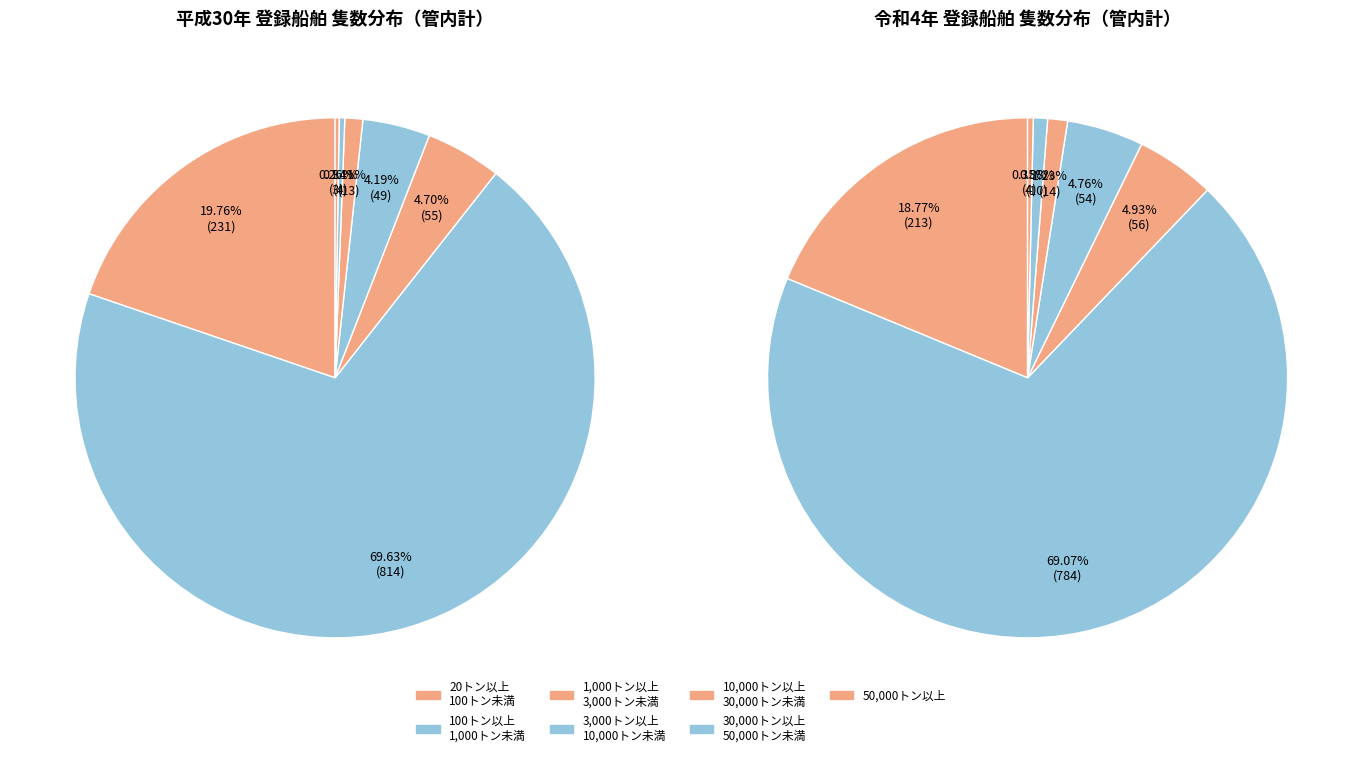

To the nearest percent, what is the combined percentage of 3,000トン以上
10,000トン未満 and 1,000トン以上
3,000トン未満?

9%